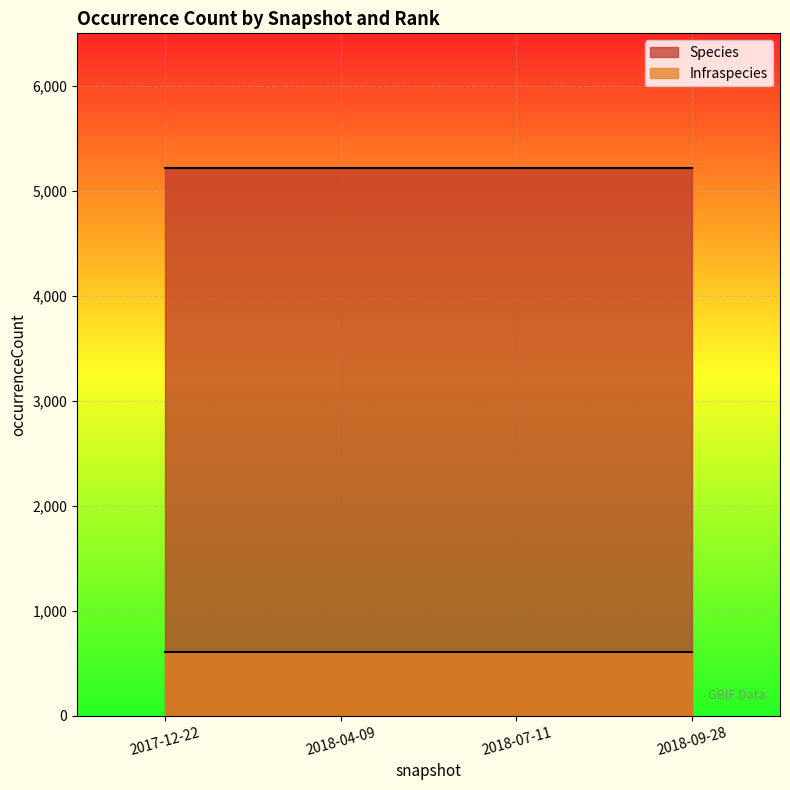

What is the minimum value shown in the chart?

609